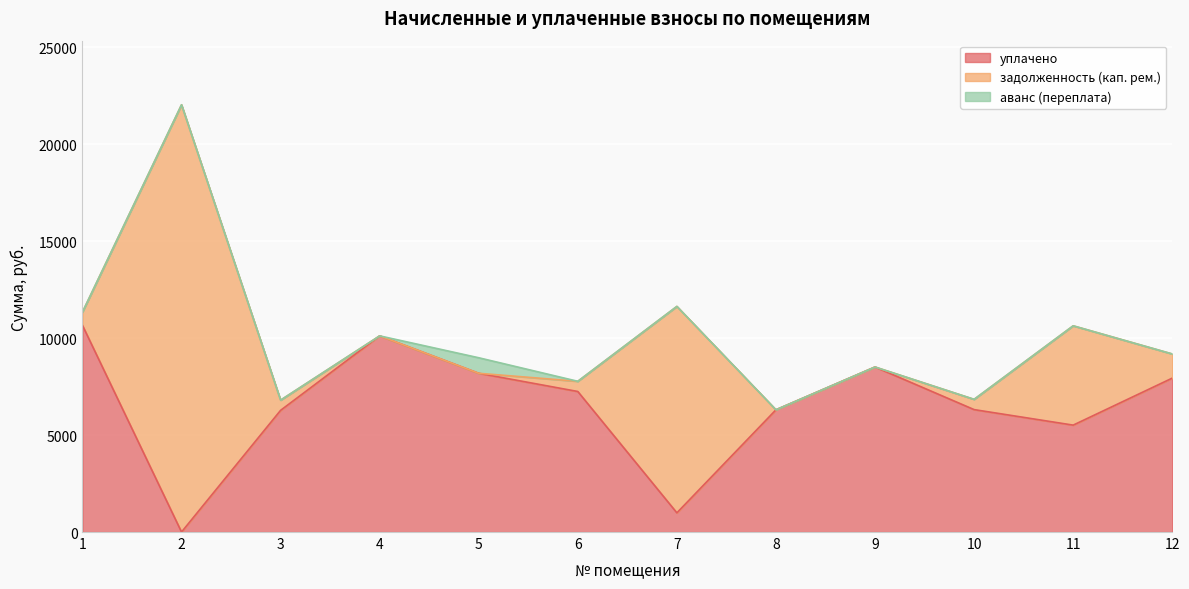

Rank the categories by задолженность (кап. рем.) value from lowest to highest.

4, 5, 8, 9, 3, 6, 10, 1, 12, 11, 7, 2